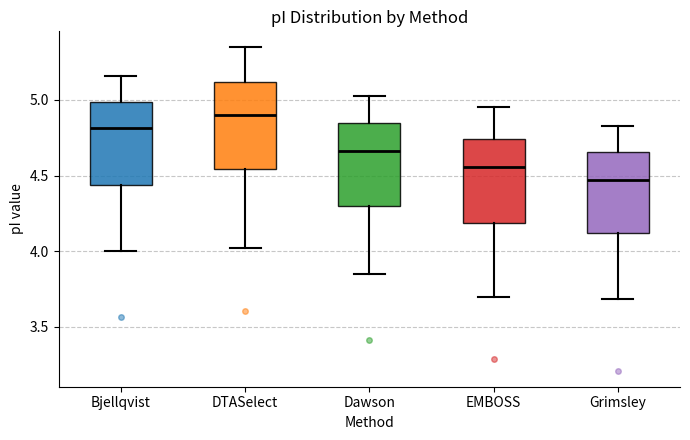

Reading left to right, read every box against the y-axis: the position of its median line, the range the box covers, and the ends of its whiskers. The values are not printed on the chart, so give them approximately, as read against the axis.

Bjellqvist: median 4.80, box 4.45 to 5.00, whiskers 4.00 to 5.15
DTASelect: median 4.90, box 4.55 to 5.10, whiskers 4.00 to 5.35
Dawson: median 4.65, box 4.30 to 4.85, whiskers 3.85 to 5.05
EMBOSS: median 4.55, box 4.20 to 4.75, whiskers 3.70 to 4.95
Grimsley: median 4.45, box 4.10 to 4.65, whiskers 3.70 to 4.85